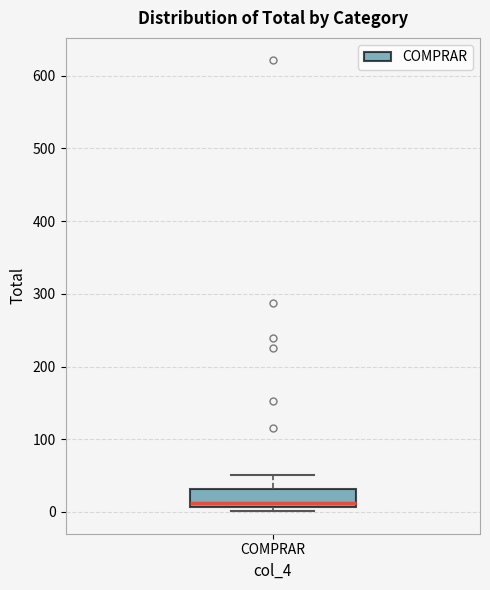

Where is the upper edge of the box for COMPRAR on the y-axis? The values are not printed on the chart, so give them approximately, as read against the axis.

30